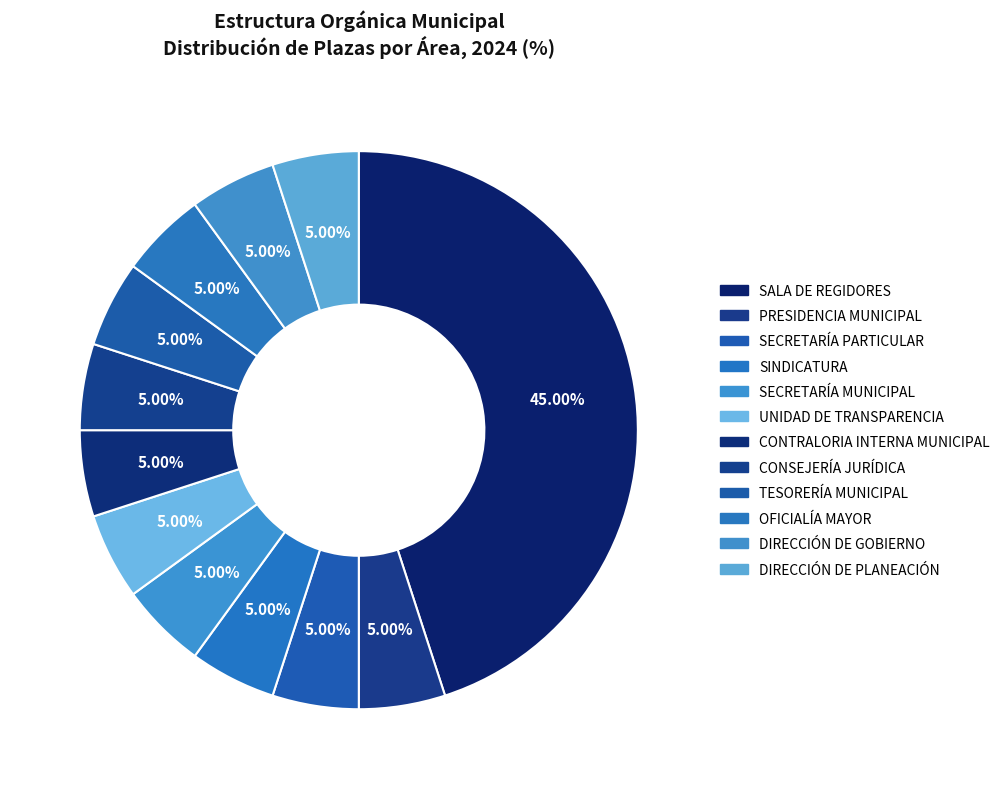

How many segments does this pie chart have?

12